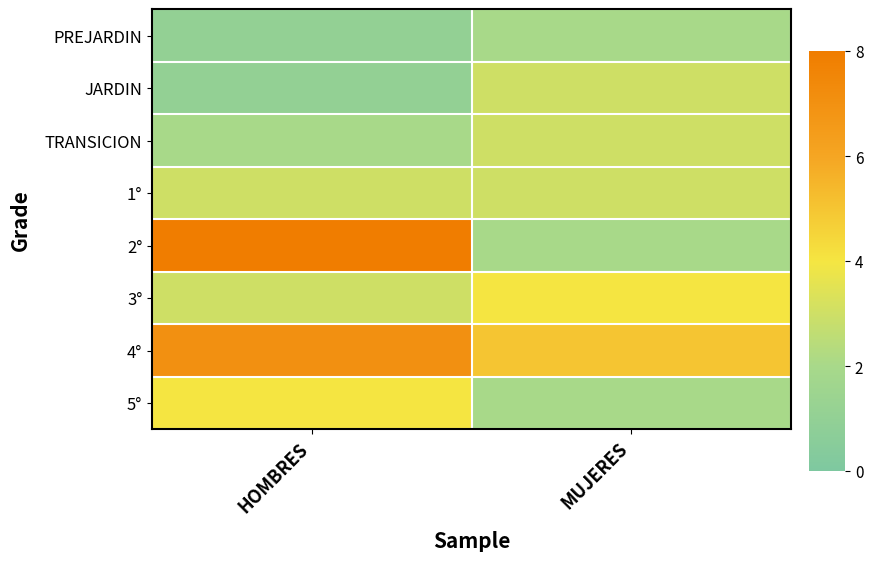

Reading left to right, what are all the values shown in this chart?

PREJARDIN: HOMBRES=1	MUJERES=2
JARDIN: HOMBRES=1	MUJERES=3
TRANSICION: HOMBRES=2	MUJERES=3
1°: HOMBRES=3	MUJERES=3
2°: HOMBRES=8	MUJERES=2
3°: HOMBRES=3	MUJERES=4
4°: HOMBRES=7	MUJERES=5
5°: HOMBRES=4	MUJERES=2